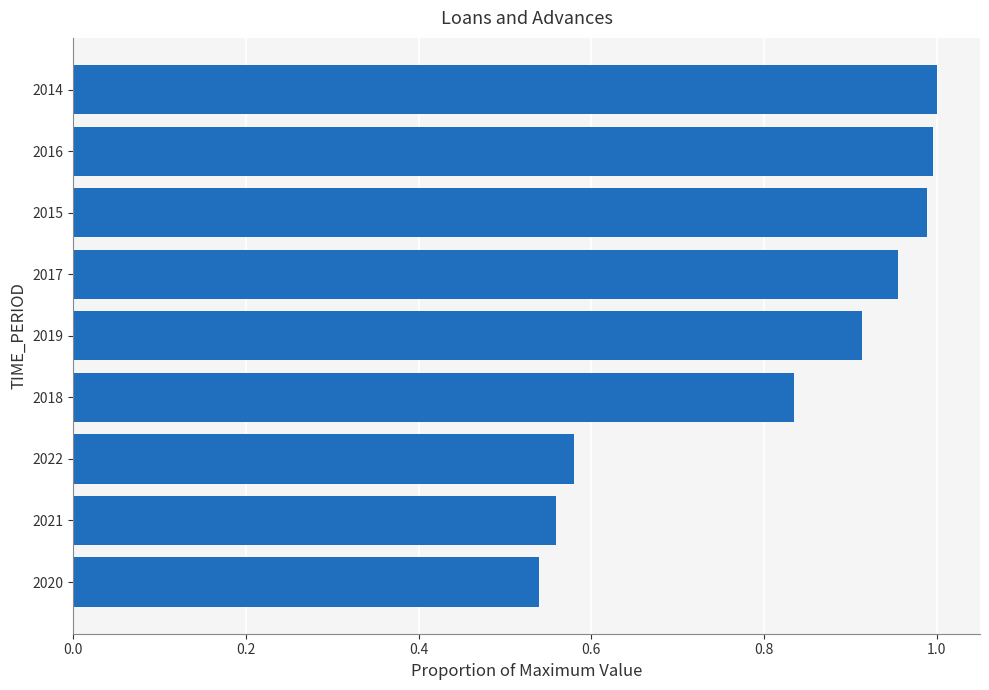

How many bars are there in total?

9